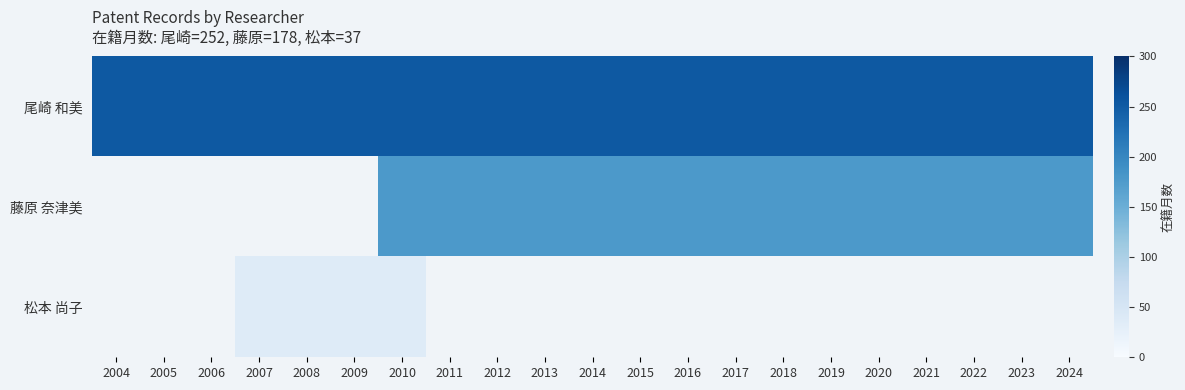

Which category has the highest value across all series?

2004